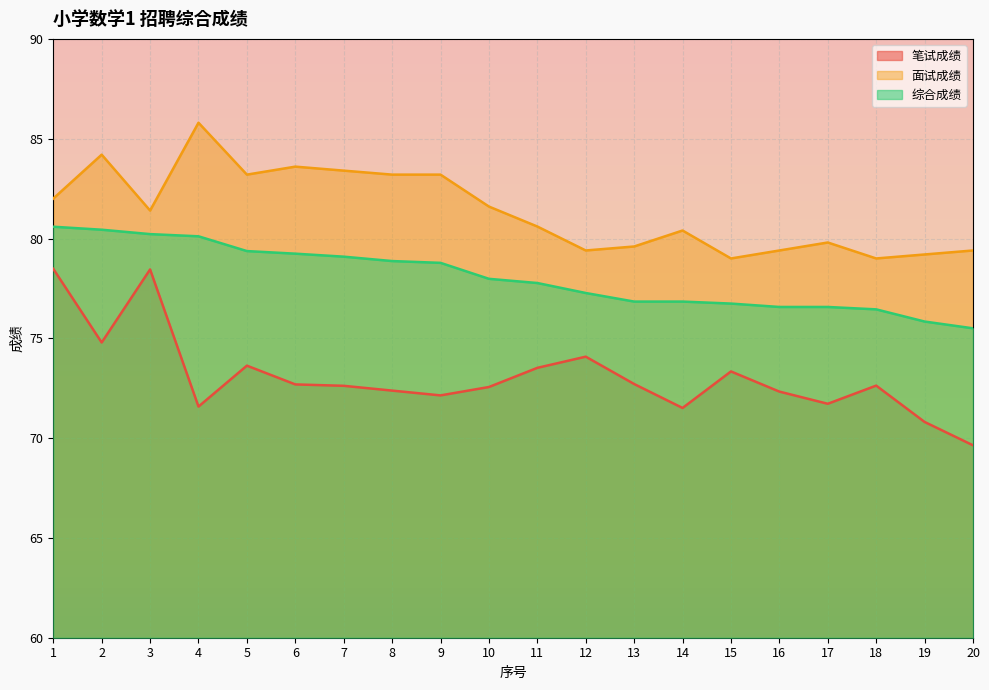

What is the difference between the 综合成绩 values at 15 and 5?

2.6